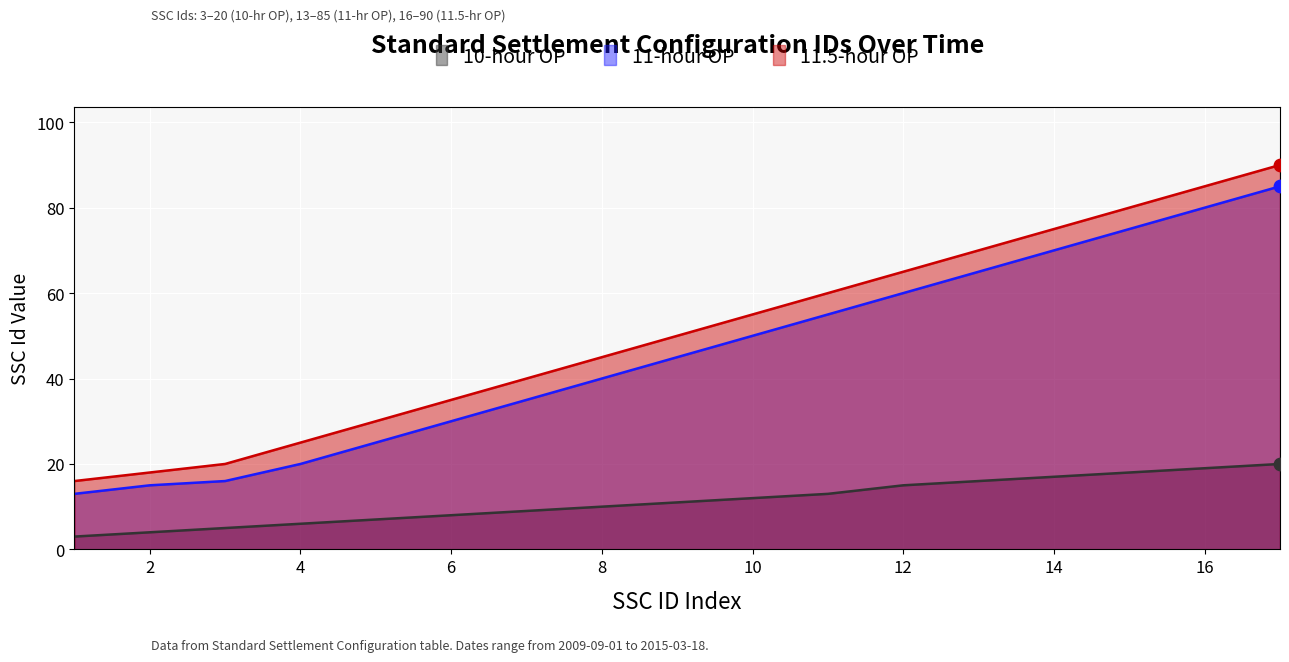

What is the total value across all series at 2?

37